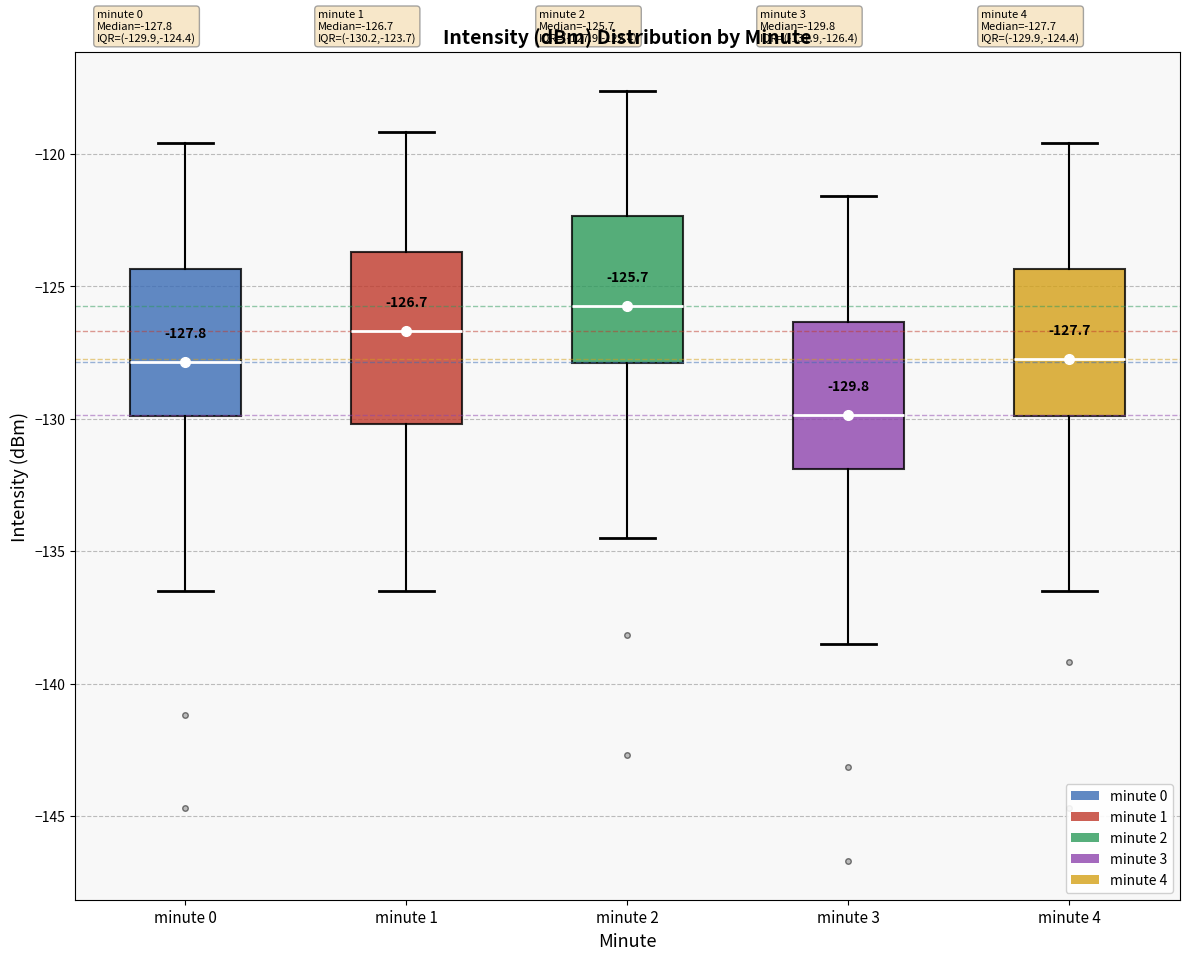

Comparing the boxes themselves (not the whiskers), which one is the tallest?

minute 1